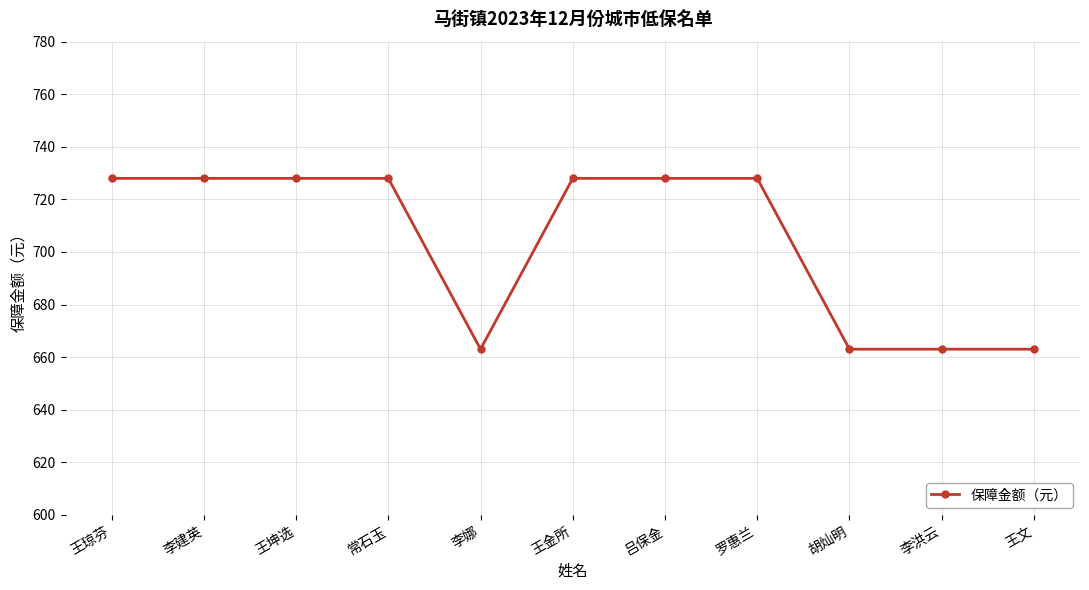

Reading left to right, list all the values displayed in this chart.

王琼芬=728	李建英=728	王坤选=728	常石玉=728	李娜=663	王金所=728	吕保金=728	罗惠兰=728	胡灿明=663	李洪云=663	王文=663